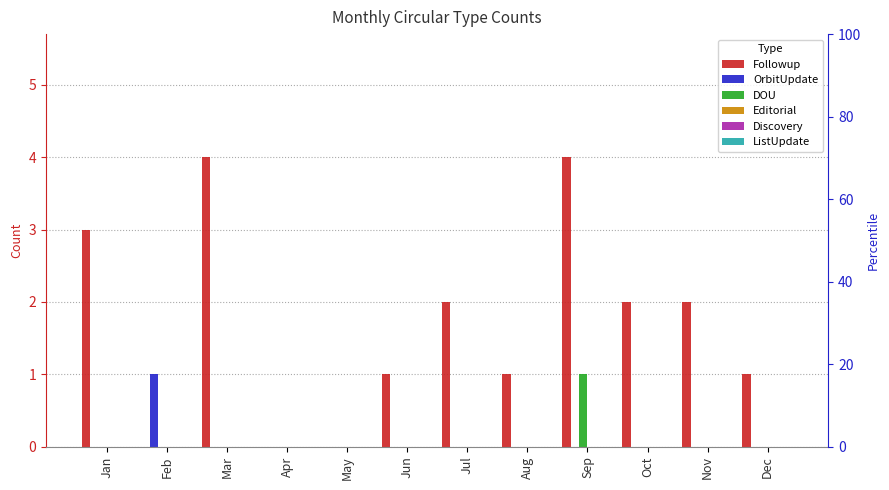

What is the maximum value shown in the chart?

4